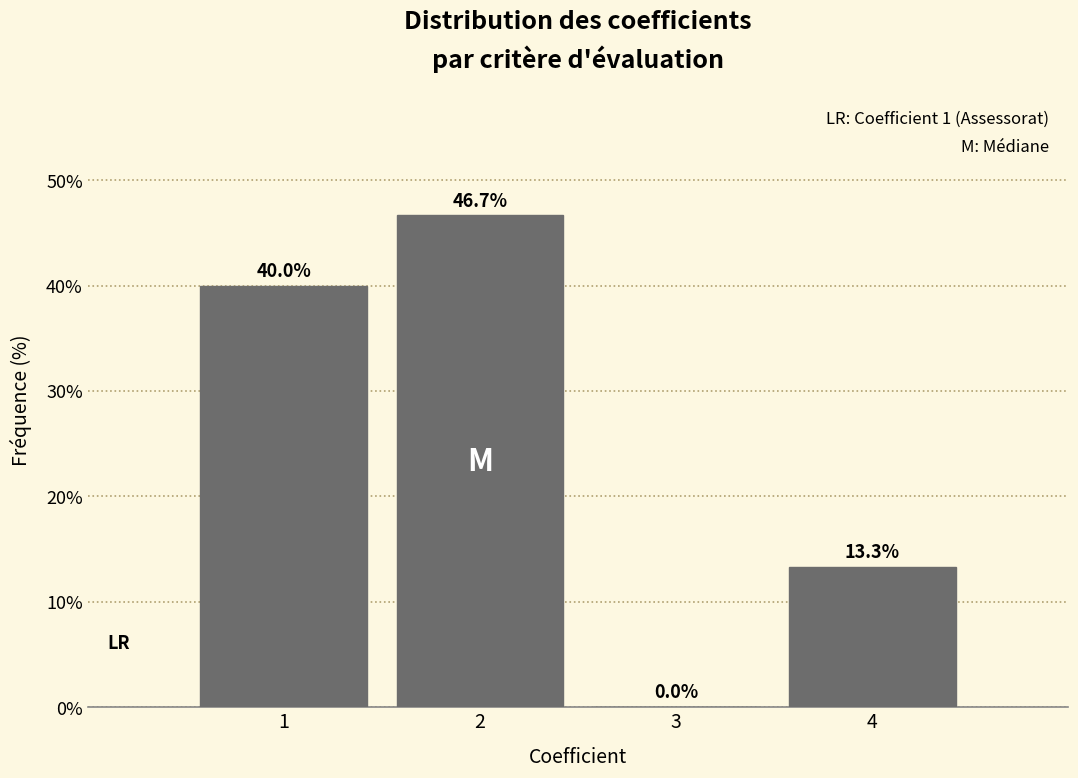

Reading left to right, what are all the values shown in this chart?

1=40.0	2=46.7	3=0.0	4=13.3